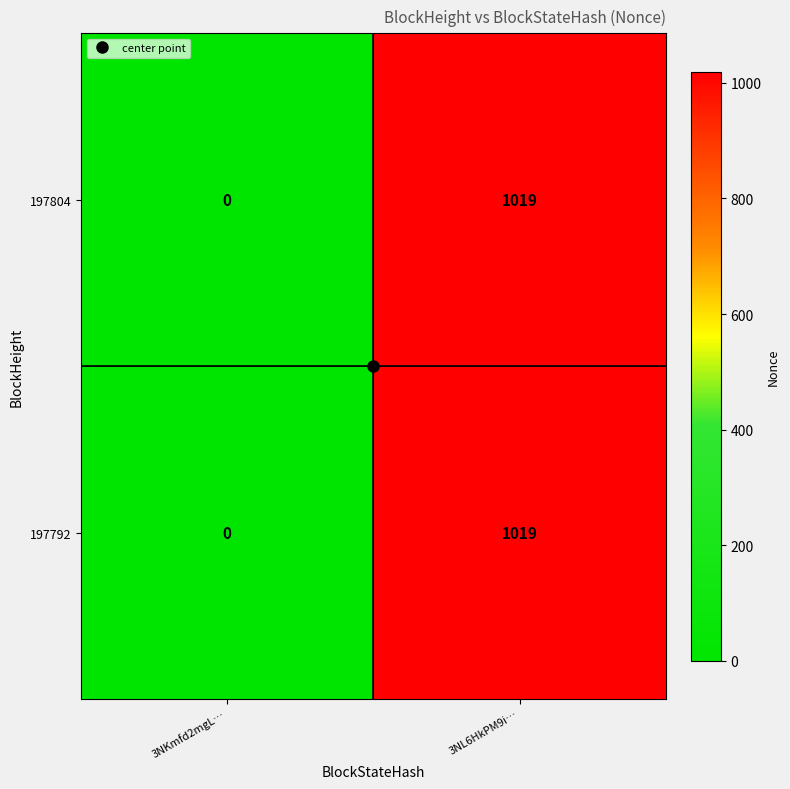

What is the total value across all series at 3NL6HkPM9i…?

2038